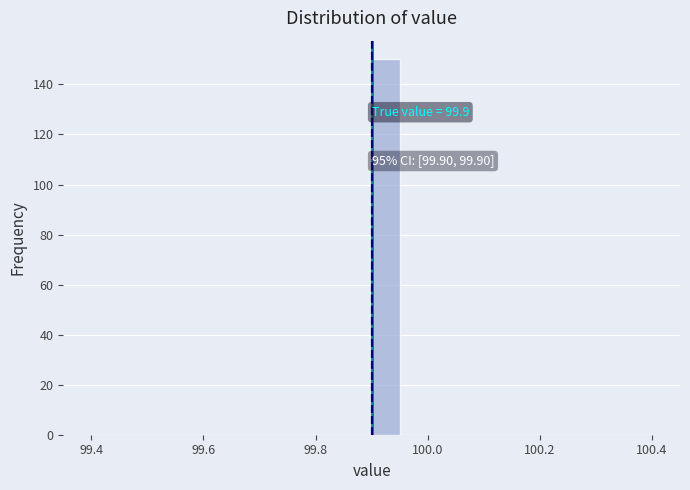

Read against the x-axis, roughly where is the centre of the tallest bar?

99.92